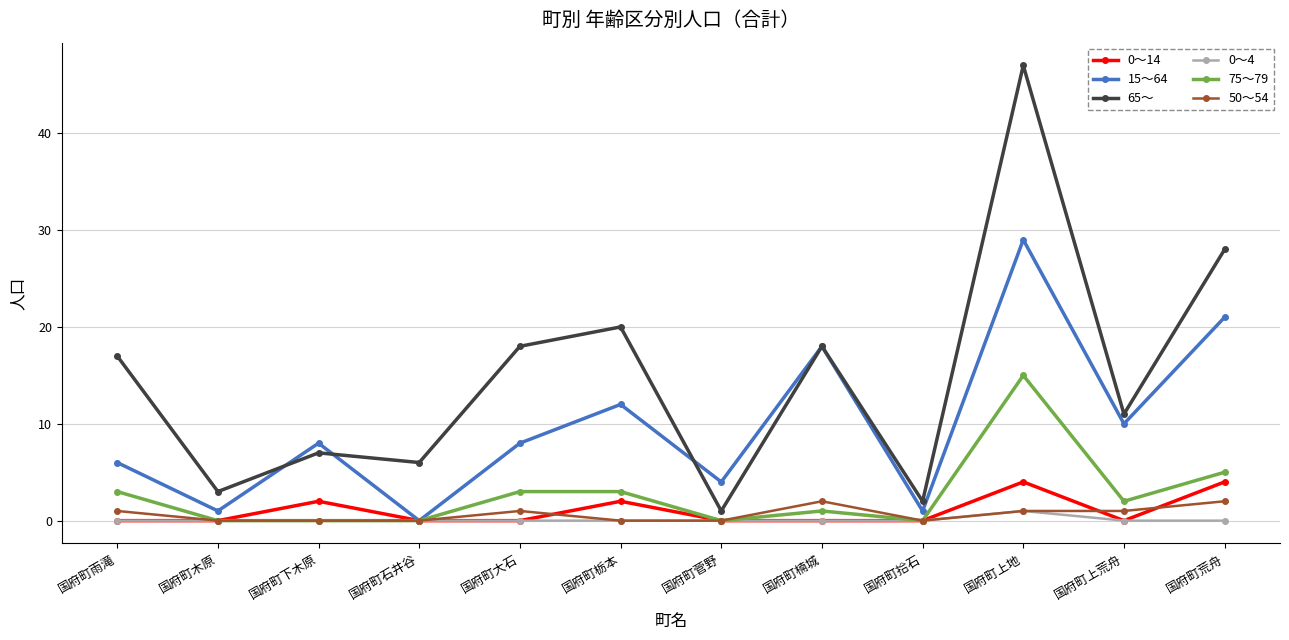

What is the difference between the maximum and second lowest values in the 50～54 series?

2